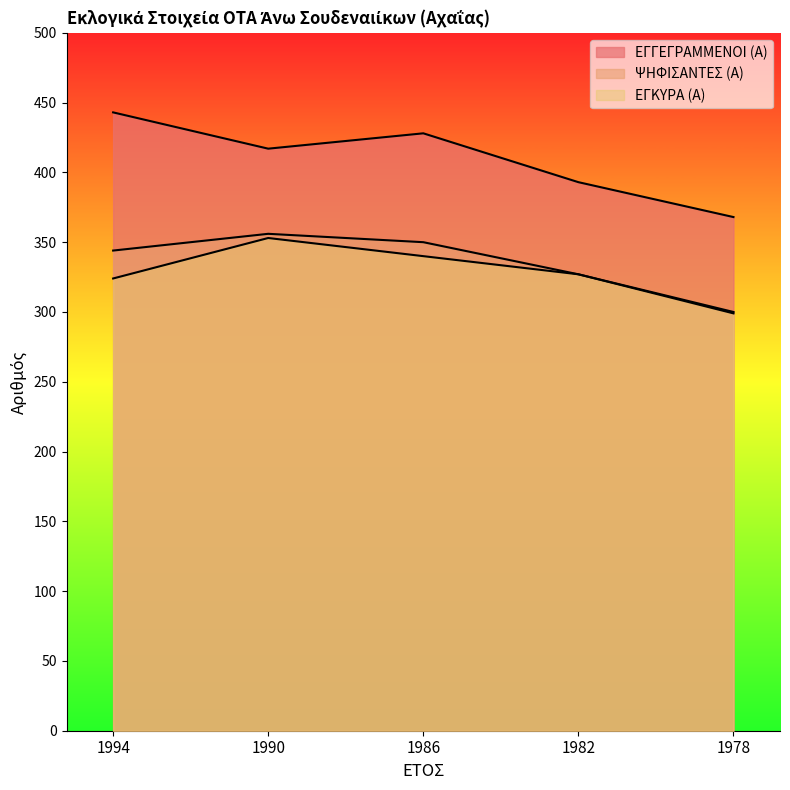

Which has a higher value, 1994 or 1978?

1994